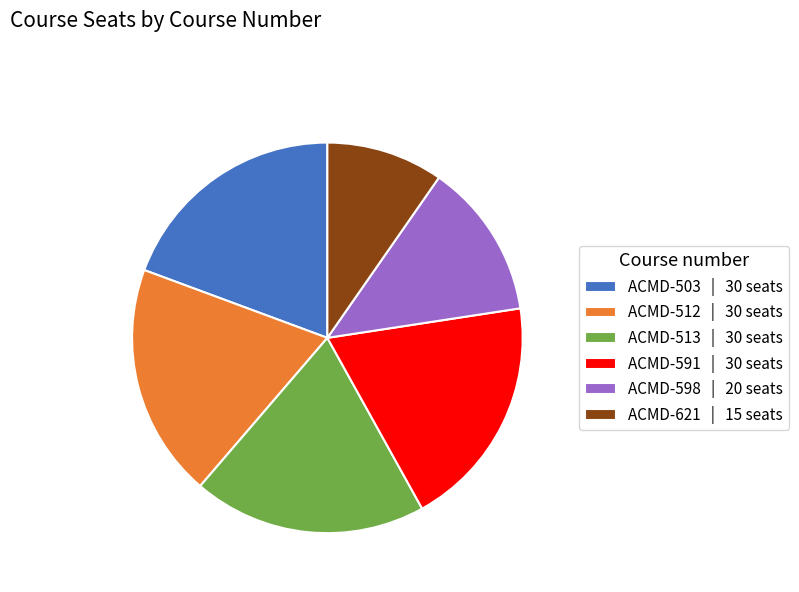

Which has a higher value, ACMD-598 | 20 seats or ACMD-513 | 30 seats?

ACMD-513 | 30 seats